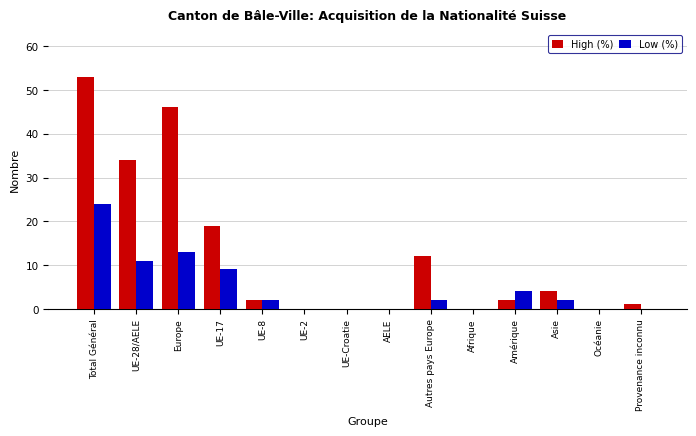

What are all the series names shown in the legend?

High (%), Low (%)